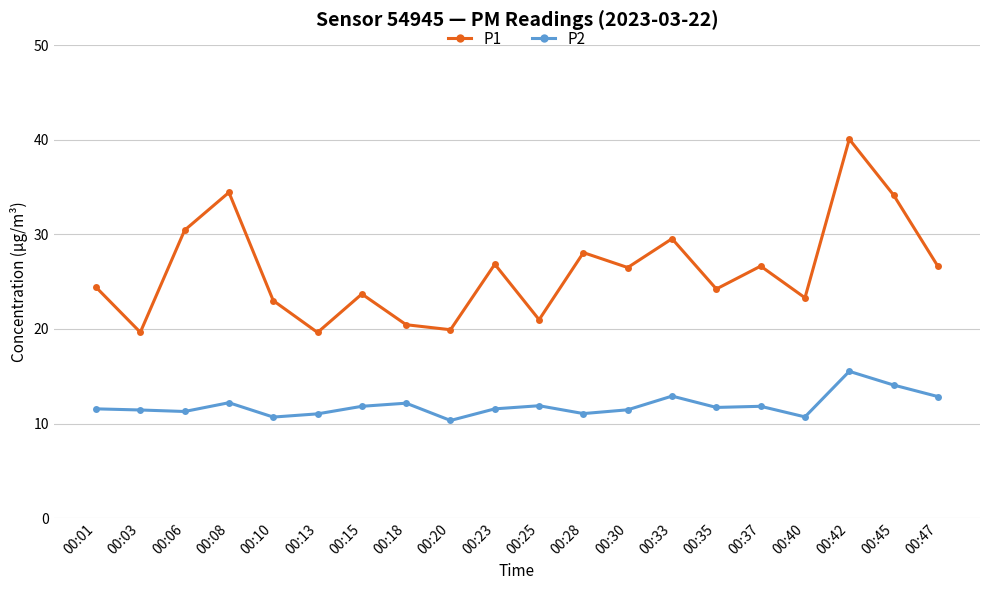

What is the sum of the P2 values at 00:45 and 00:20?

24.4